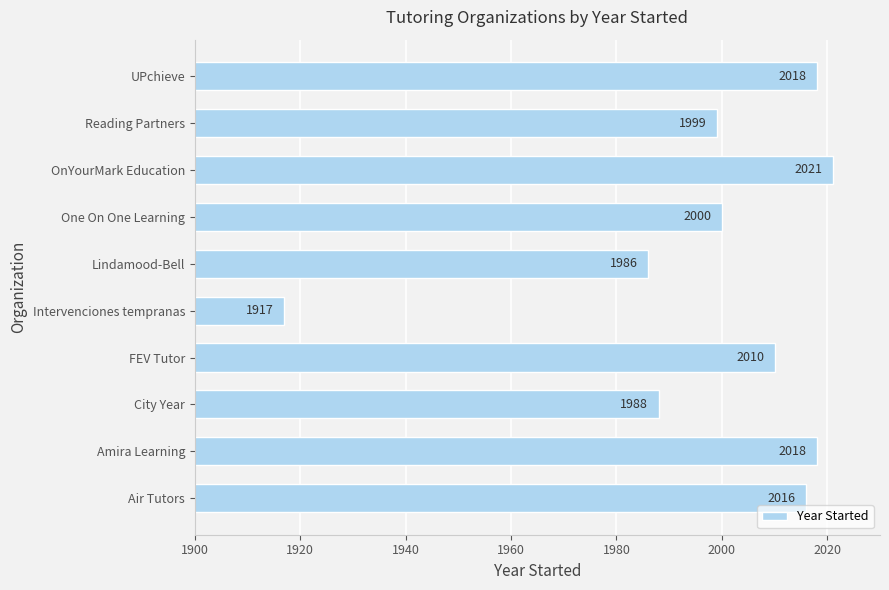

At which label is the value closest to 1969?

Lindamood-Bell